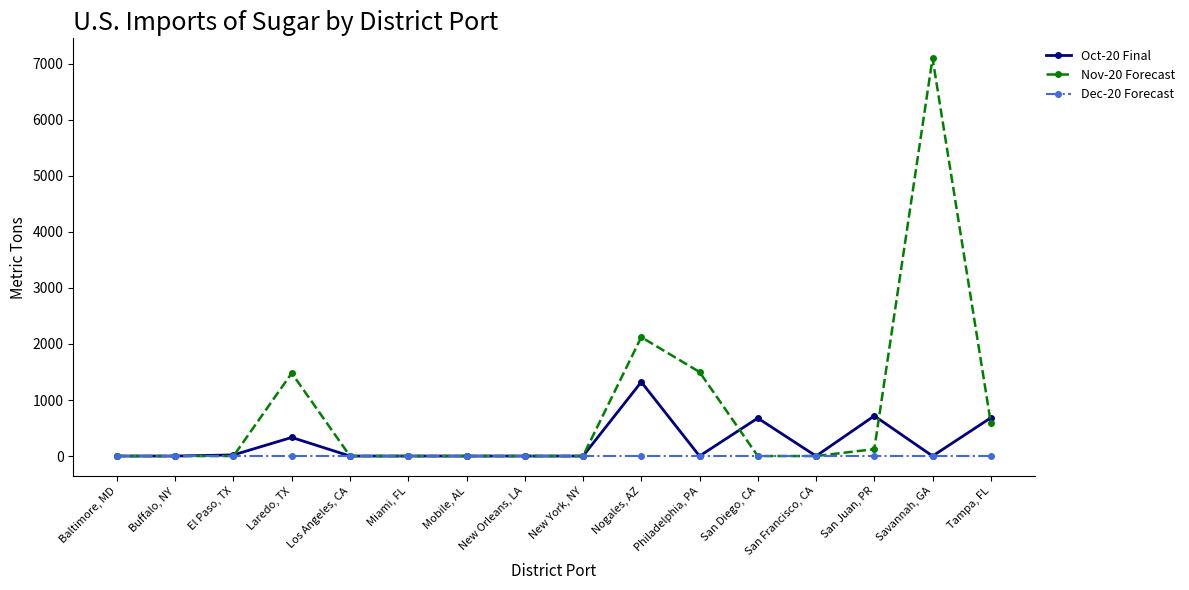

What is the label of the 15th point from the left?

Savannah, GA